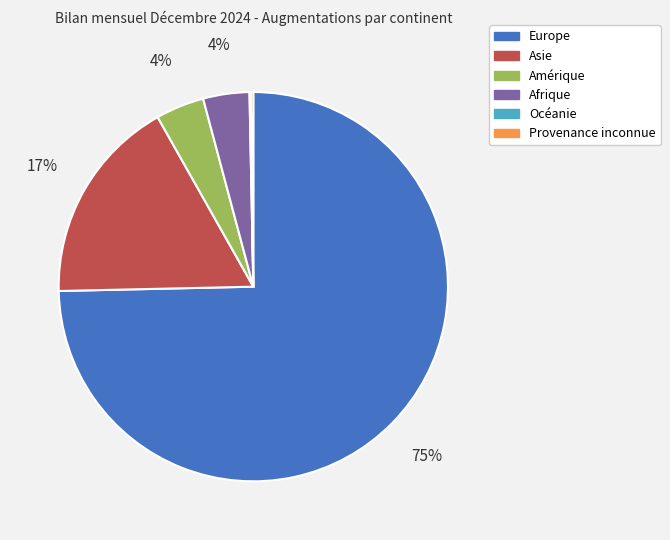

To the nearest percent, what is the average slice percentage?

17%